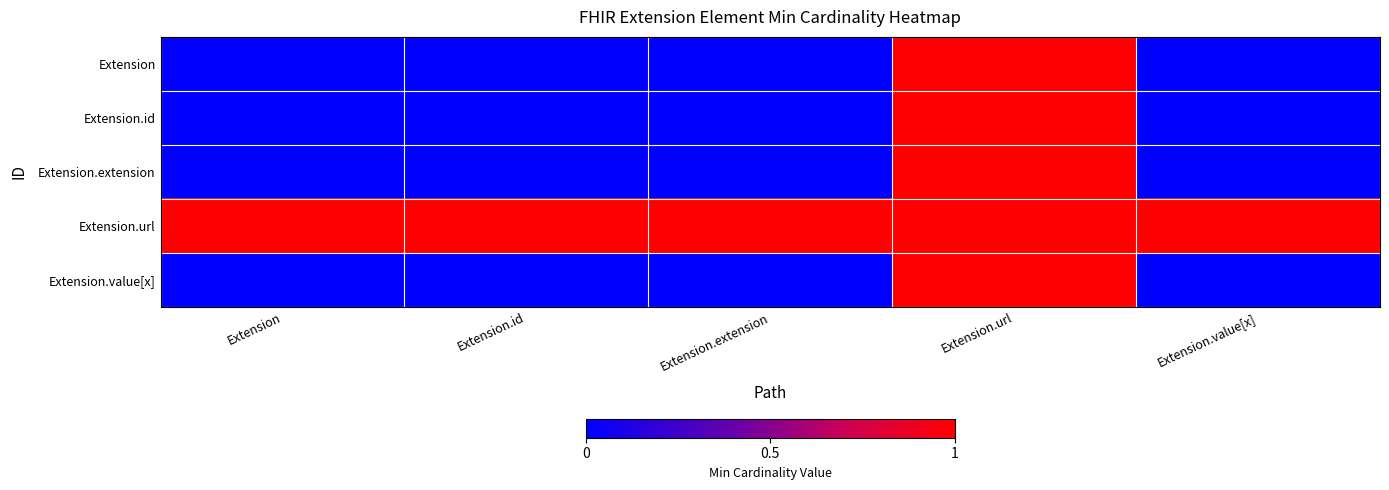

Reading right to left, list all the values displayed in this chart.

Extension: Extension.value[x]=0	Extension.url=1	Extension.extension=0	Extension.id=0	Extension=0
Extension.id: Extension.value[x]=0	Extension.url=1	Extension.extension=0	Extension.id=0	Extension=0
Extension.extension: Extension.value[x]=0	Extension.url=1	Extension.extension=0	Extension.id=0	Extension=0
Extension.url: Extension.value[x]=1	Extension.url=1	Extension.extension=1	Extension.id=1	Extension=1
Extension.value[x]: Extension.value[x]=0	Extension.url=1	Extension.extension=0	Extension.id=0	Extension=0